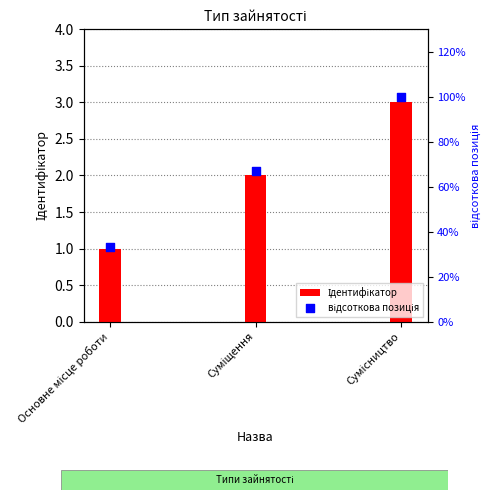

Which series has the widest spread of Y values?

відсоткова позиція